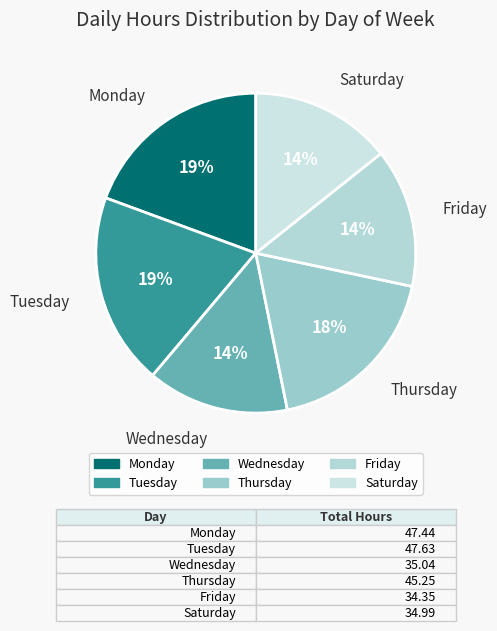

Is there any slice that represents more than half of the pie?

No